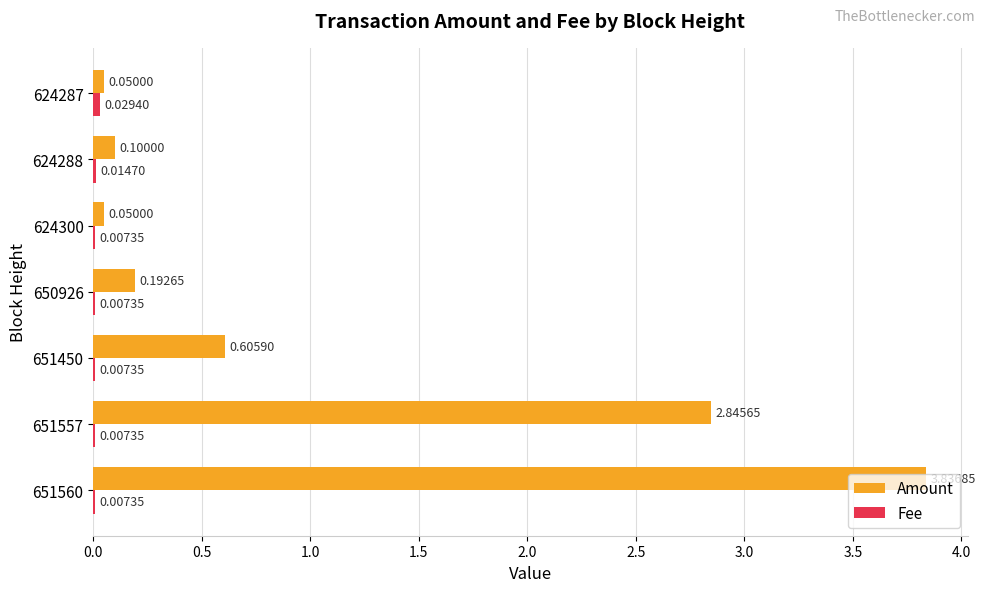

At which category is the sum across all series the highest?

651560